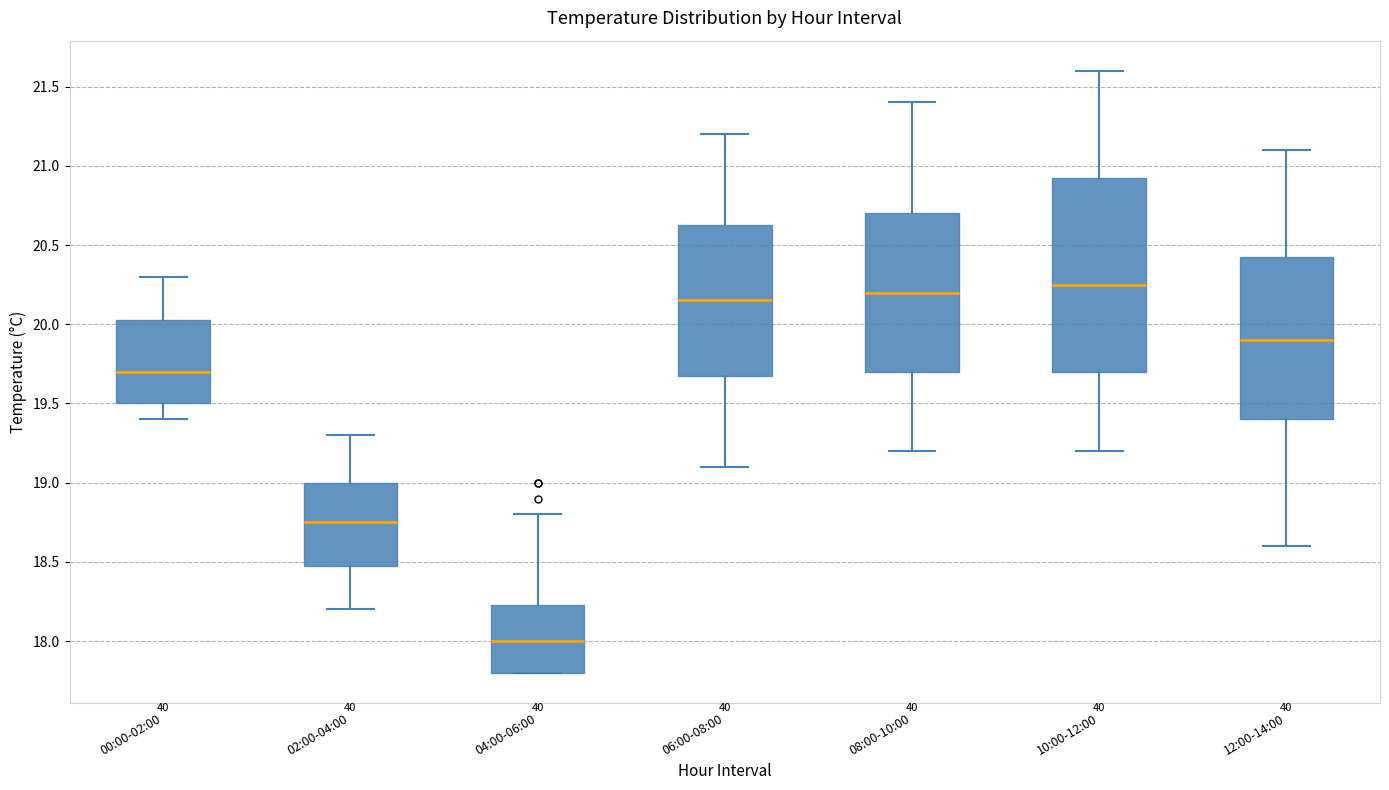

Where does the lower whisker of the box for 02:00-04:00 end on the y-axis? The values are not printed on the chart, so give them approximately, as read against the axis.

18.20